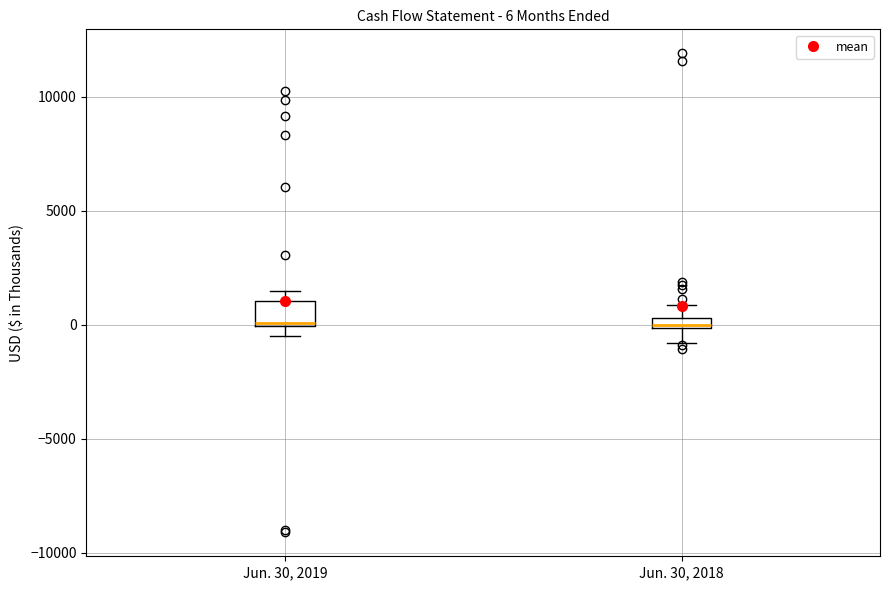

Comparing the boxes themselves (not the whiskers), which one is the tallest?

Jun. 30, 2019